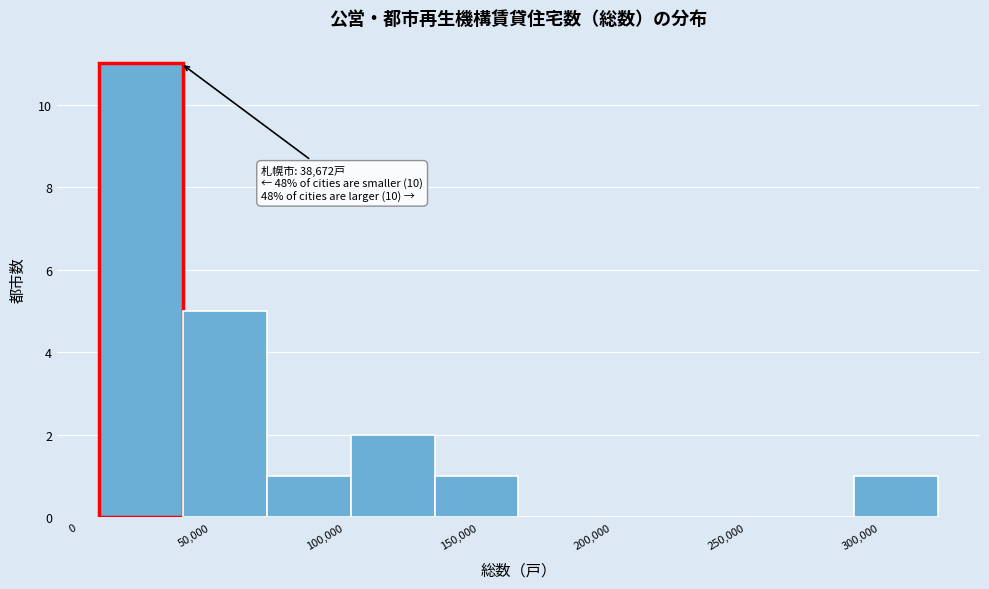

Which range on the x-axis has the tallest bar?

10000 to 40000